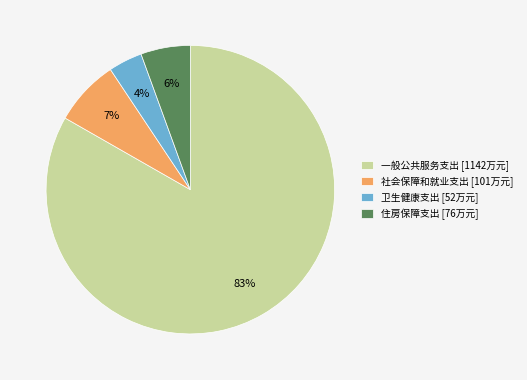

To the nearest percent, what portion does 卫生健康支出 represent?

4%